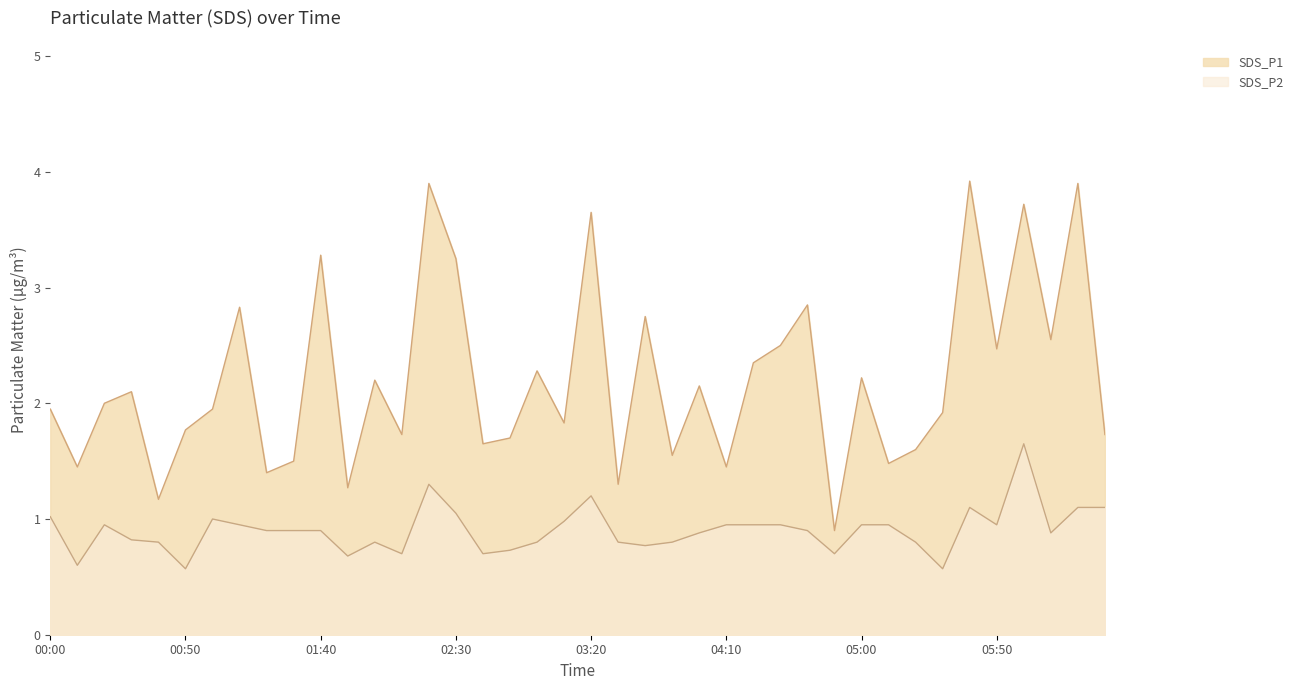

Which series has the largest total across all categories?

SDS_P1